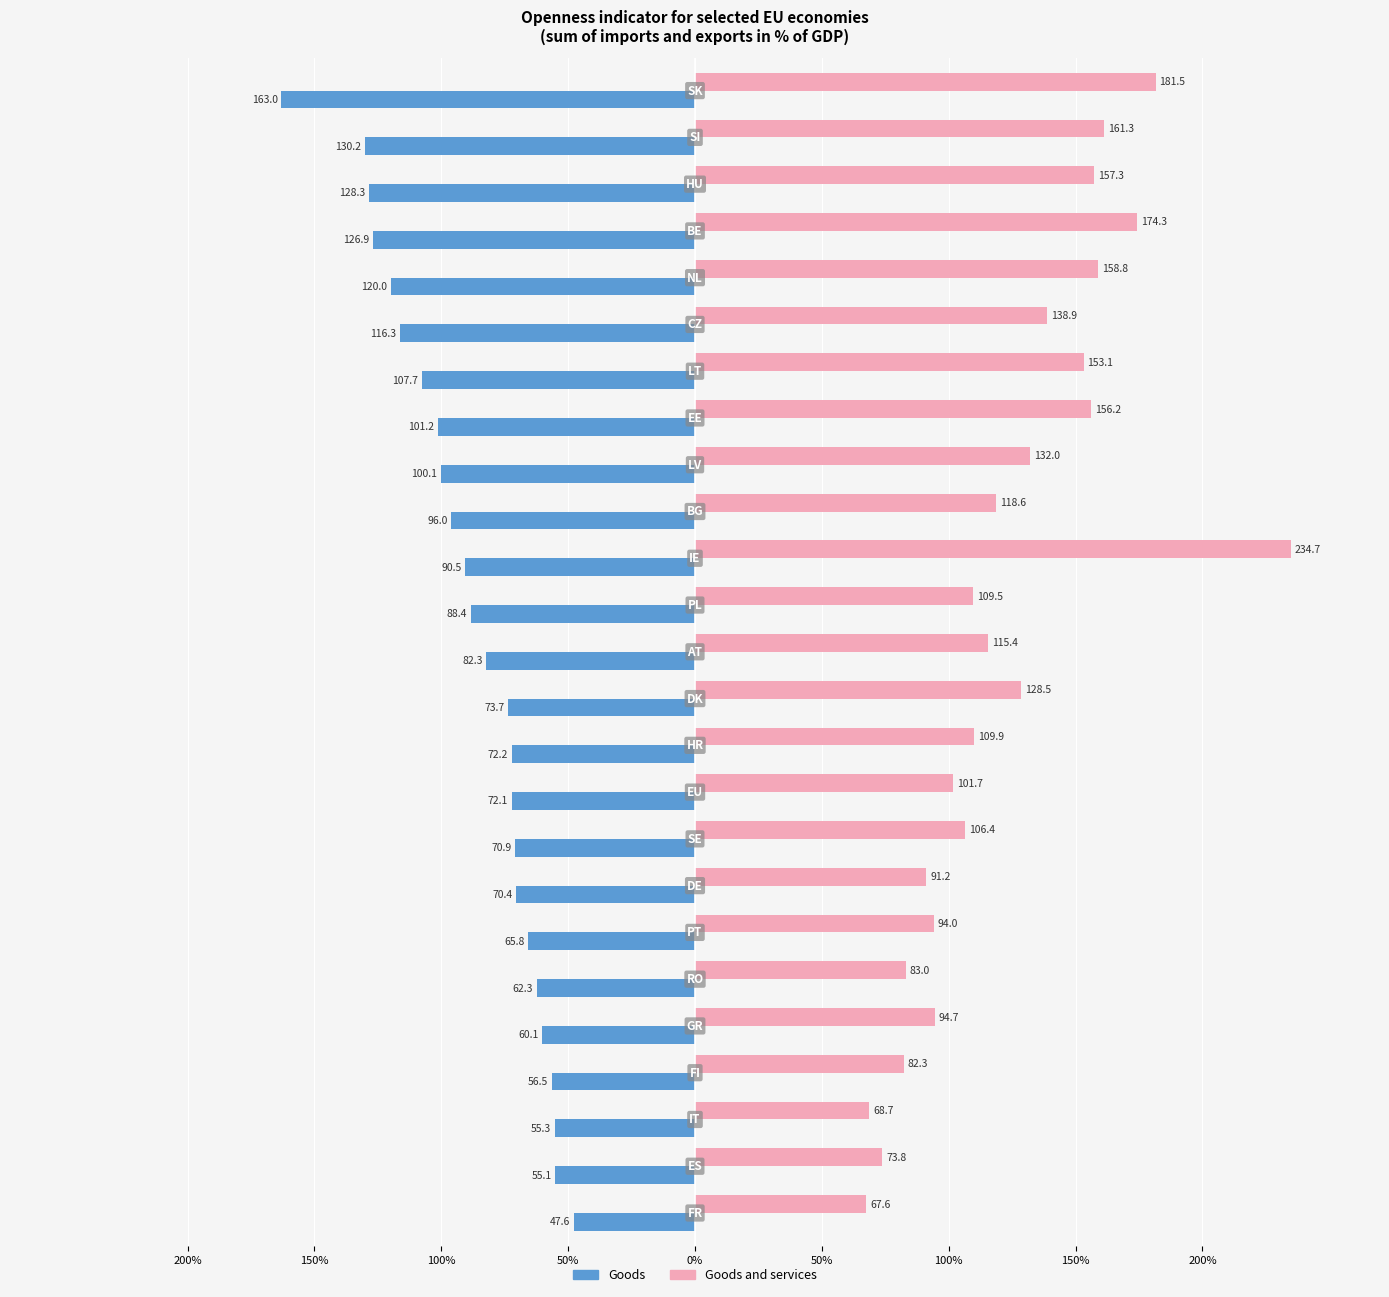

Which series has the widest spread of values?

Goods and services